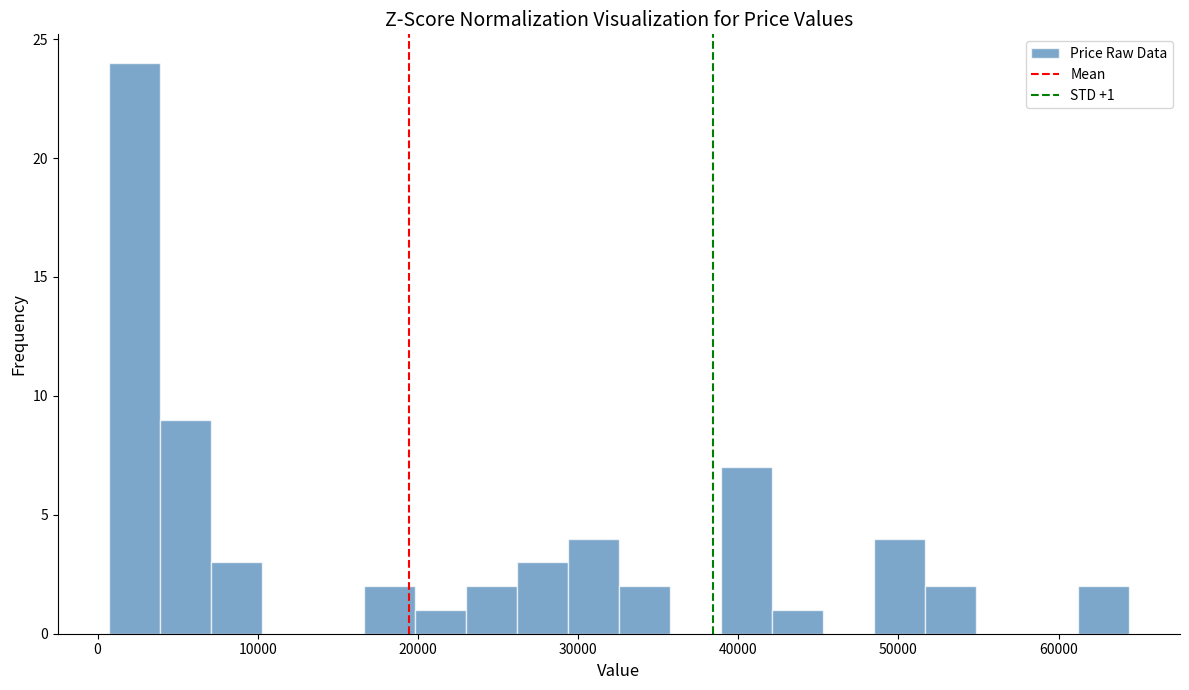

Read against the x-axis, roughly where is the centre of the tallest bar?

2000